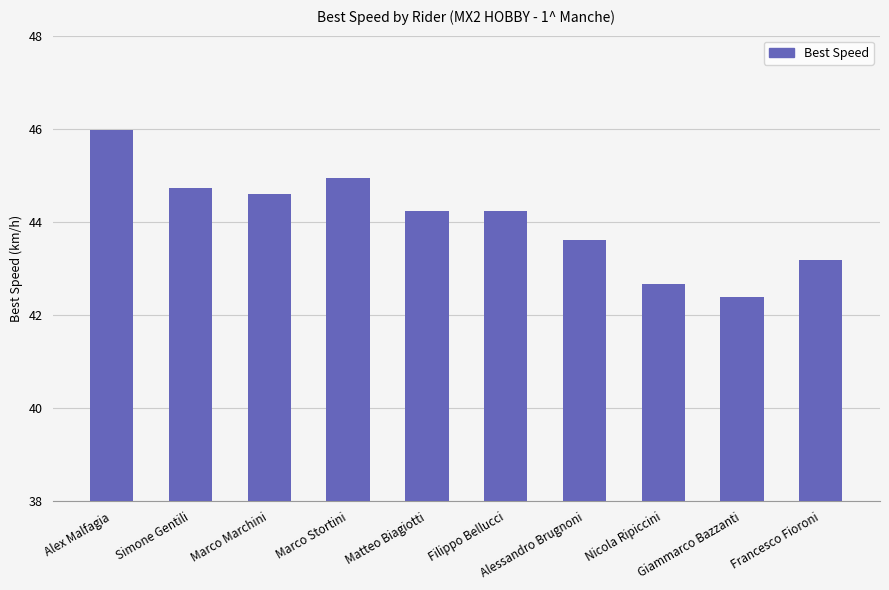

Reading left to right, what are all the values shown in this chart?

Alex Malfagia=46.0	Simone Gentili=44.7	Marco Marchini=44.6	Marco Stortini=45.0	Matteo Biagiotti=44.2	Filippo Bellucci=44.2	Alessandro Brugnoni=43.6	Nicola Ripiccini=42.7	Giammarco Bazzanti=42.4	Francesco Fioroni=43.2